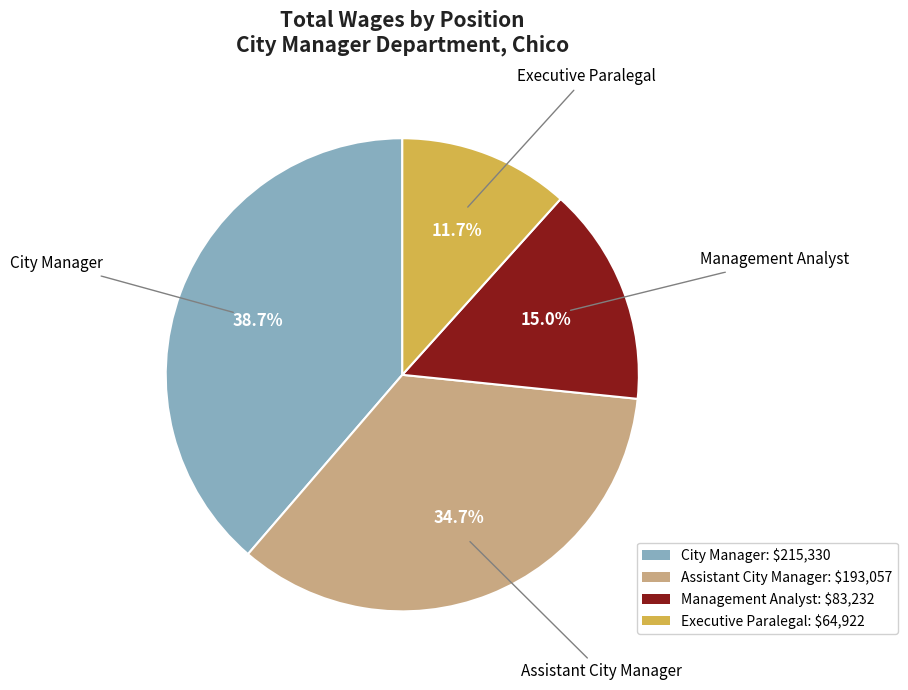

What is the largest slice in the pie chart?

City Manager